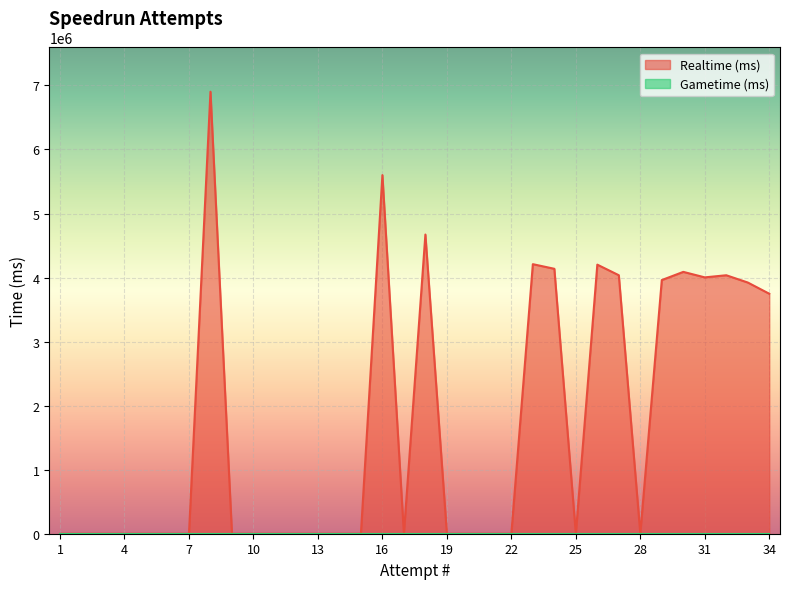

What is the average value?

1691581